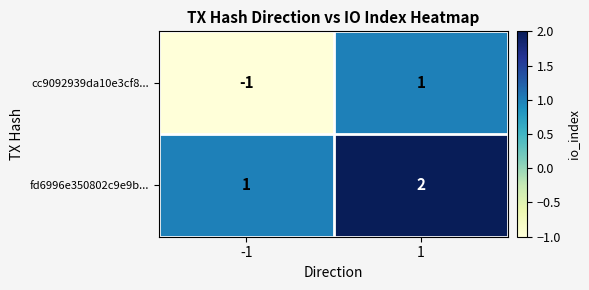

What is the maximum value shown in the chart?

2